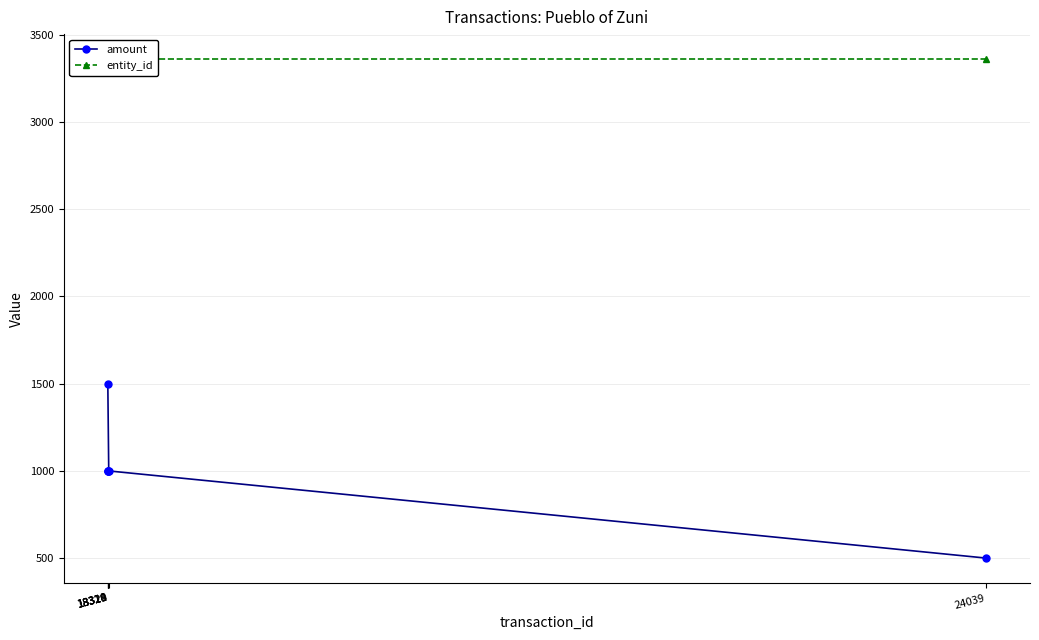

Does the chart display data point markers on the line(s)?

Yes